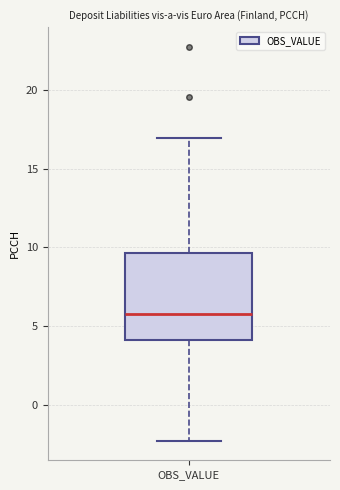

Transcribe this box plot: give where the median line is, the range the box spans, and where the two whiskers end, as read against the y-axis. The values are not printed on the chart, so give them approximately, as read against the axis.

median 5.5, box 4.0 to 9.5, whiskers -2.5 to 17.0